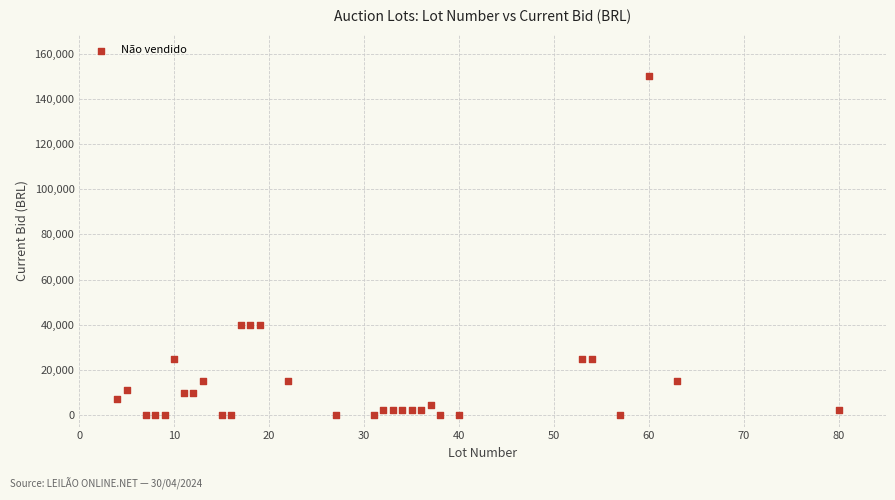

What is the range of X values (max minus min)?

76.0